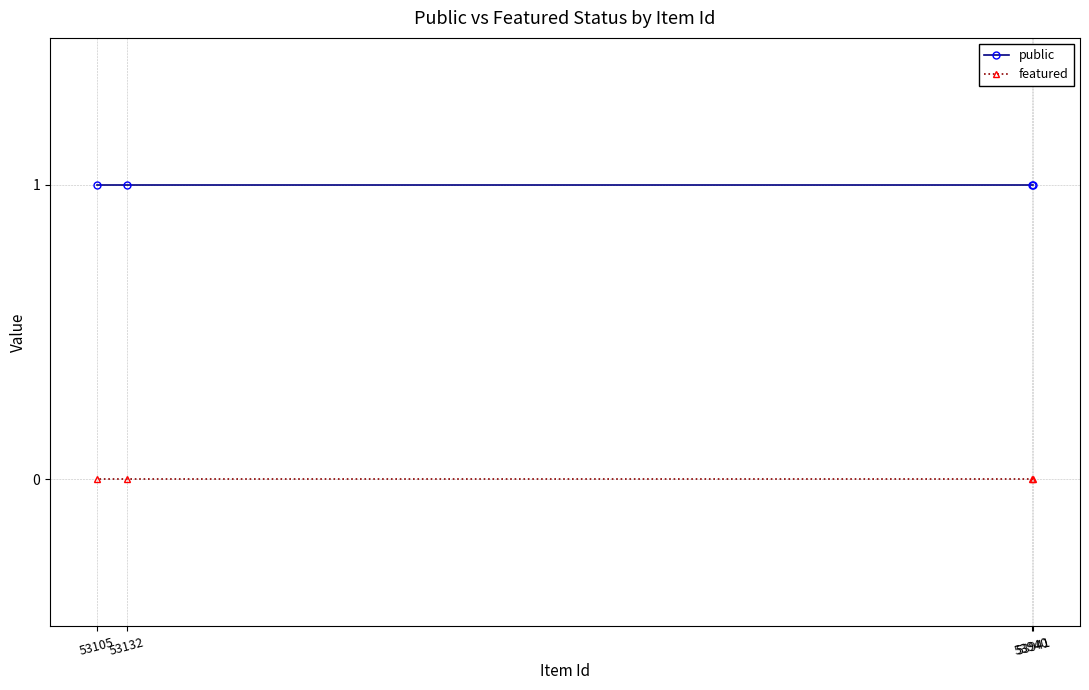

What is the lowest value of the public series?

1